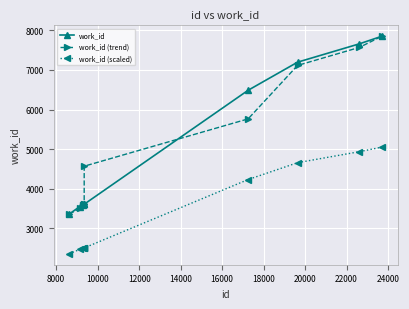

True or false: work_id (scaled) and work_id cross at least once.

False